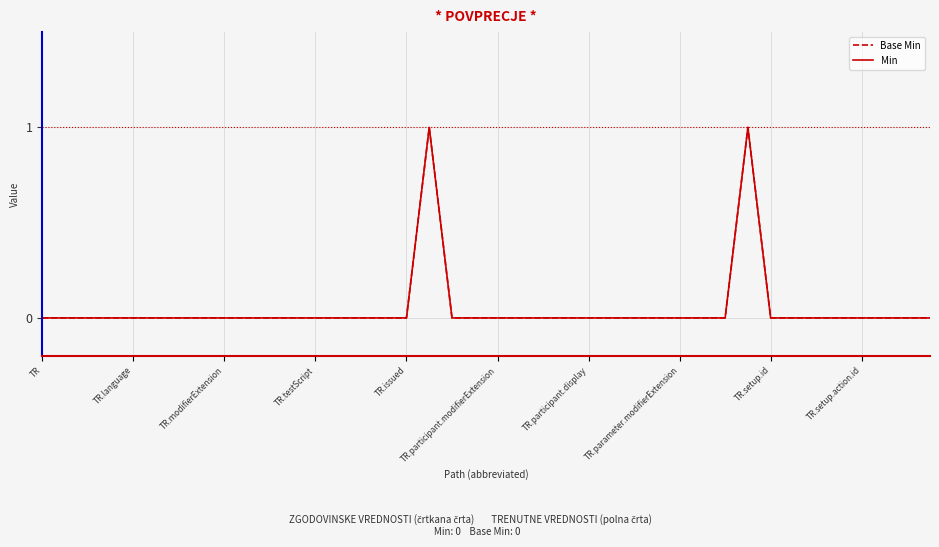

At how many categories does at least one series exceed 0?

2